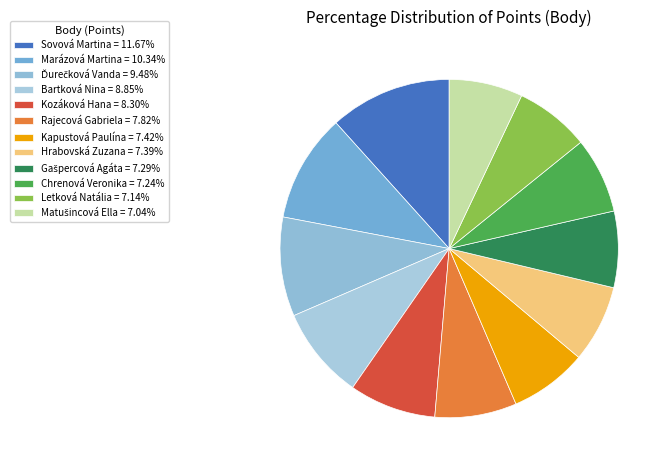

Which slice is the smallest?

Matušincová Ella